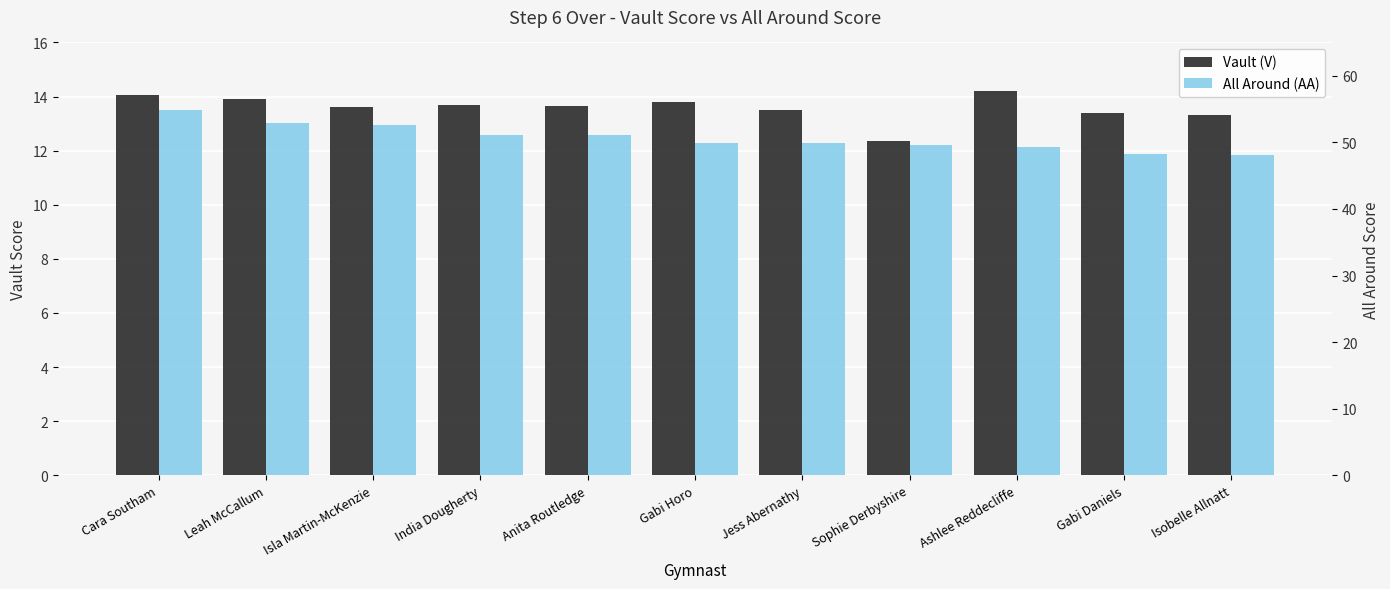

What is the greatest value displayed?

54.8